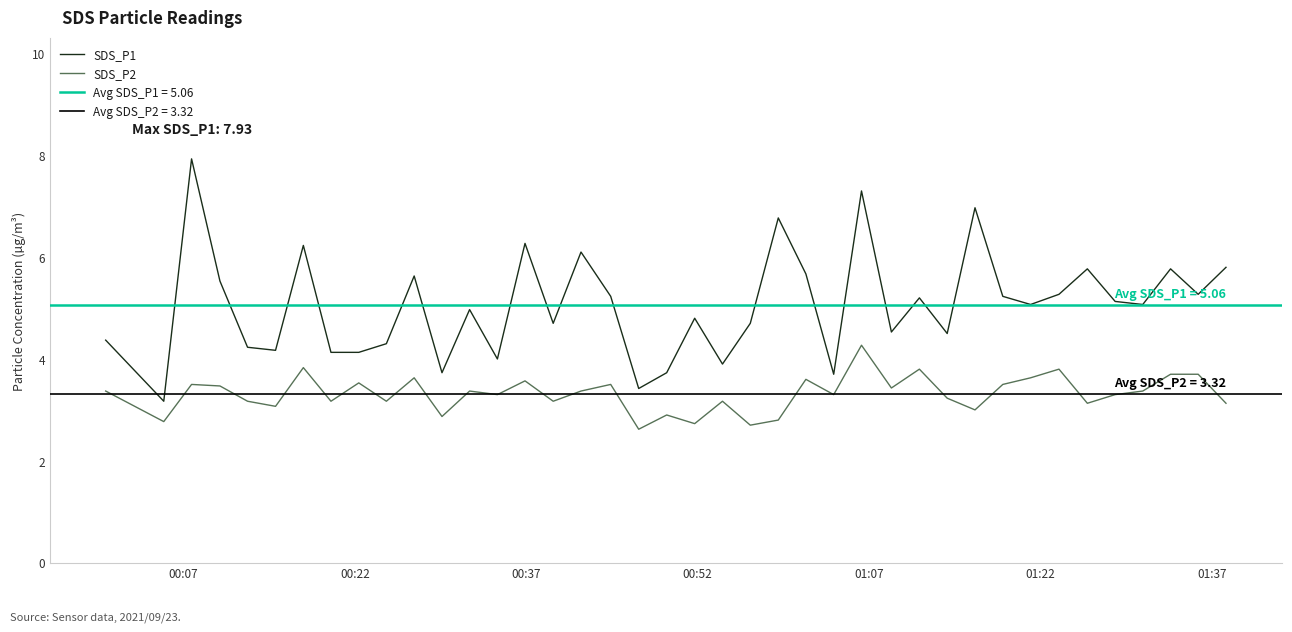

True or false: SDS_P1 and SDS_P2 cross at least once.

False